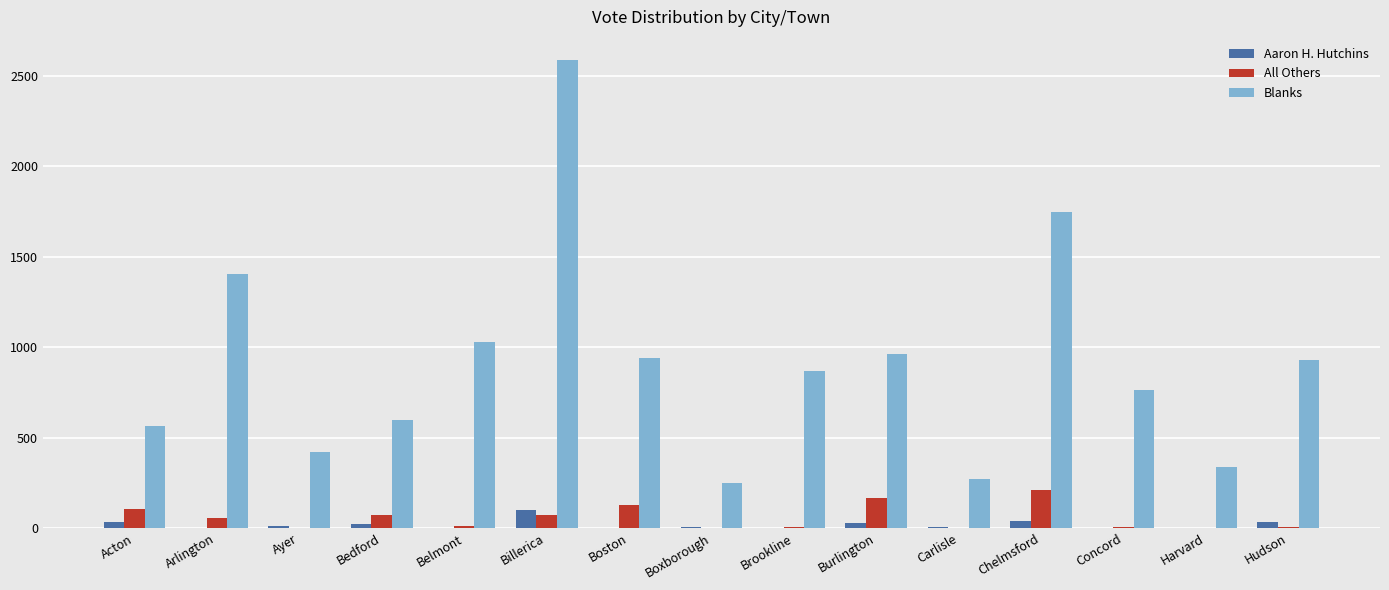

What is the spread (max minus min) of values at Bedford?

574